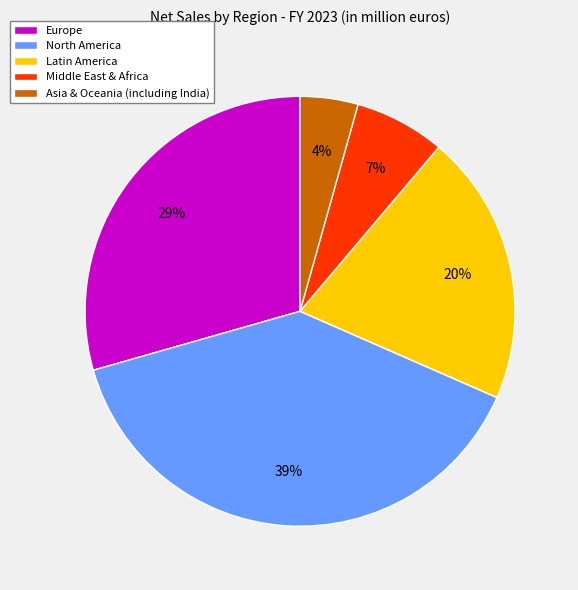

Does Latin America represent more than half of the total?

No